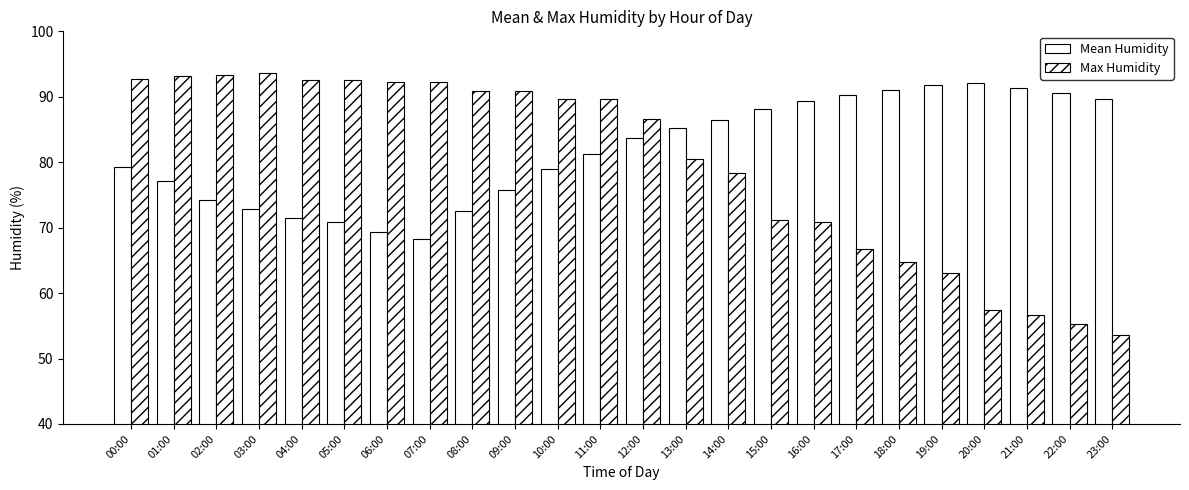

At which category is the sum across all series the highest?

00:00